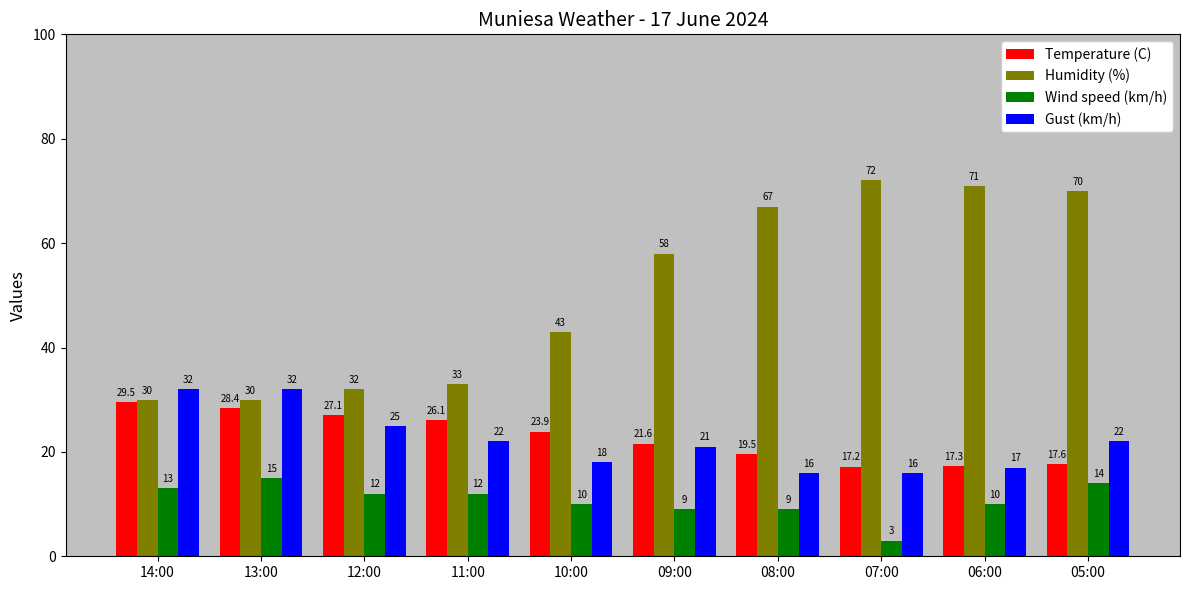

Which series has the largest total across all categories?

Humidity (%)